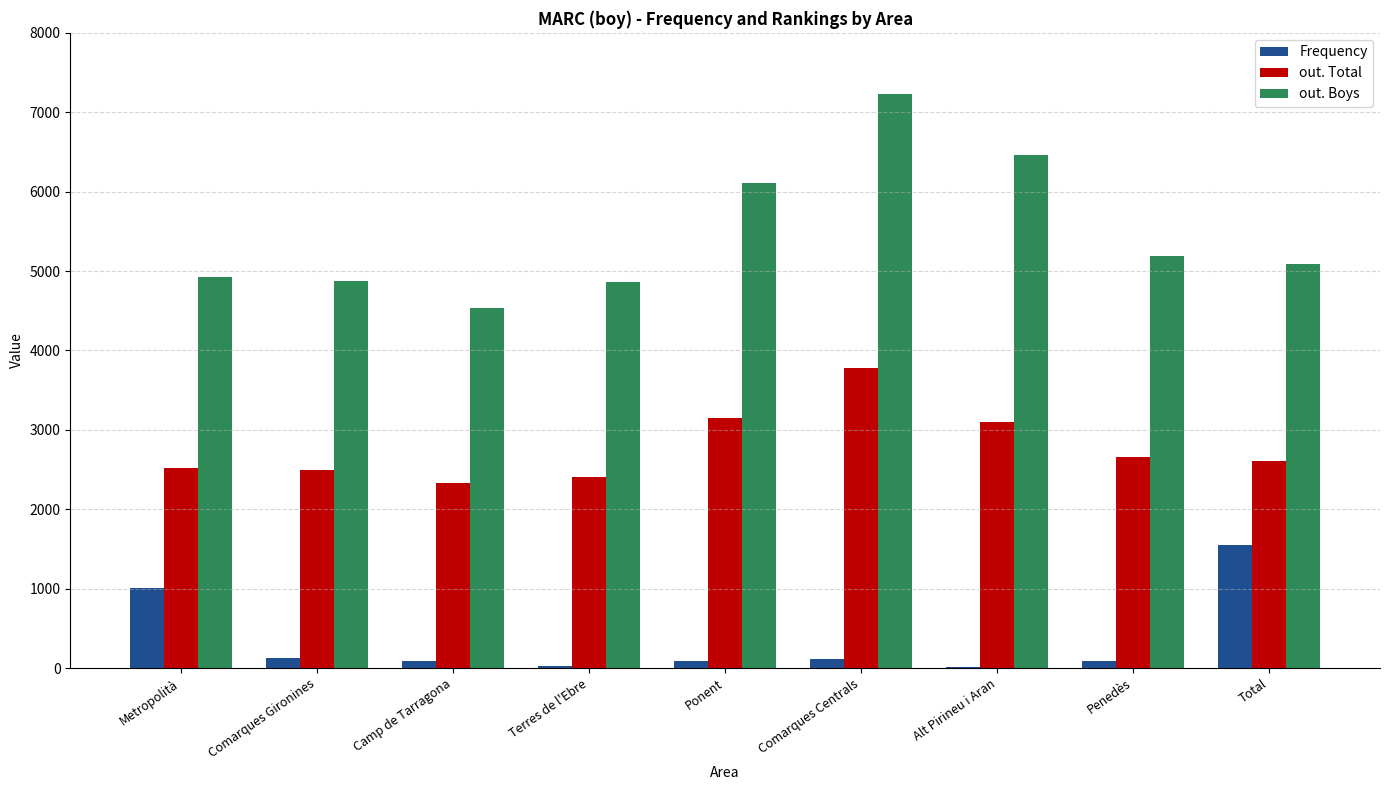

What is the sum of all out. Boys values?

49273